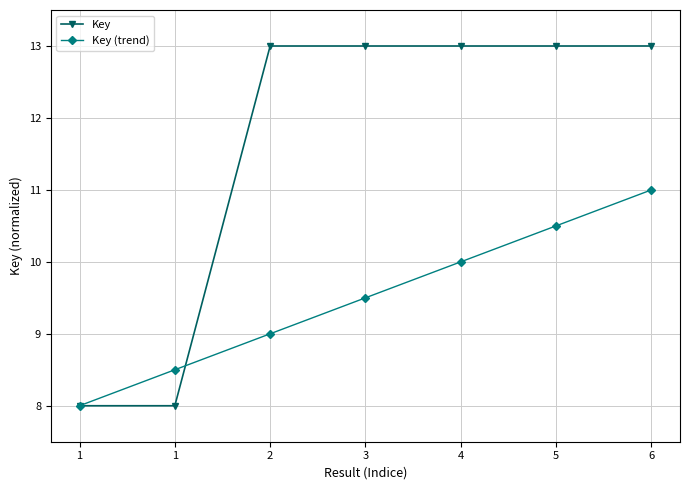

List the labels in order of Key value, smallest first.

1, 1, 4, 5, 3, 2, 6